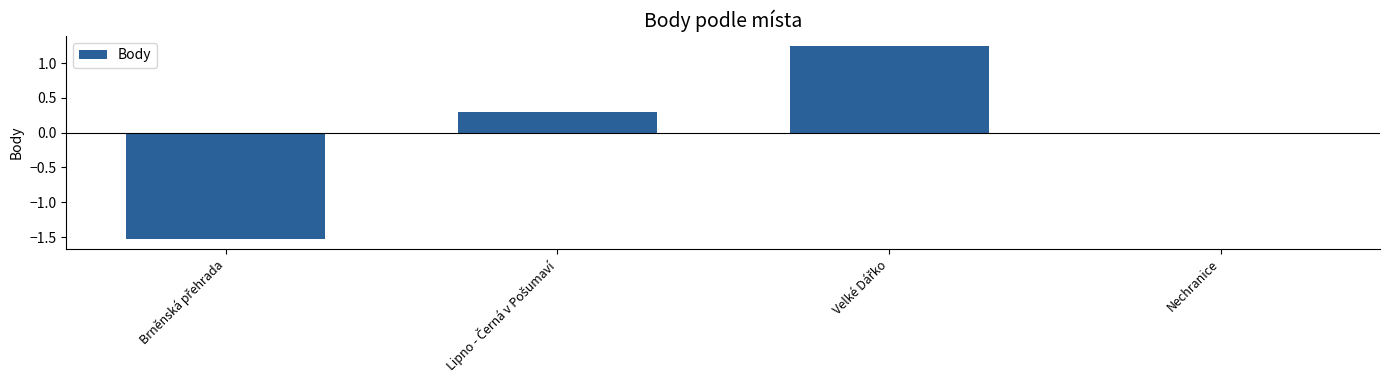

What is the greatest value displayed?

1.3